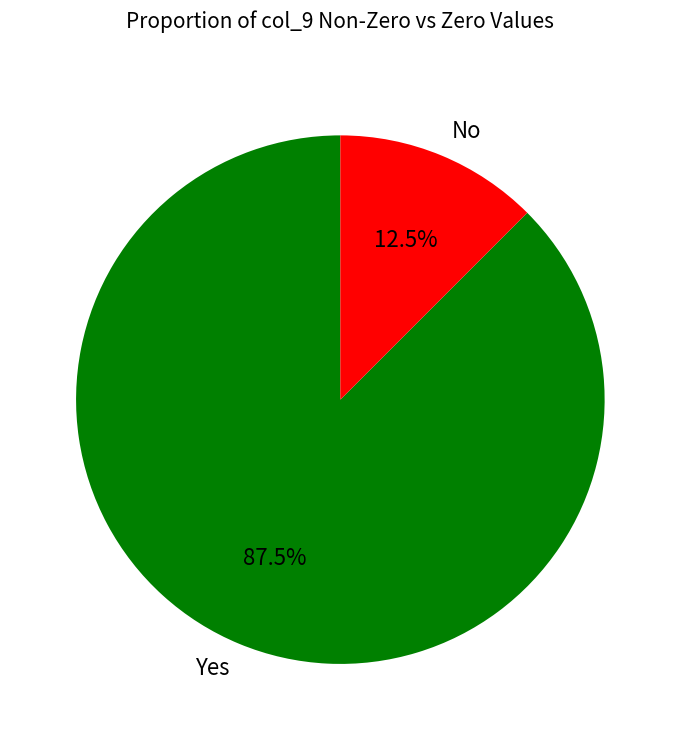

What is the largest slice in the pie chart?

Yes